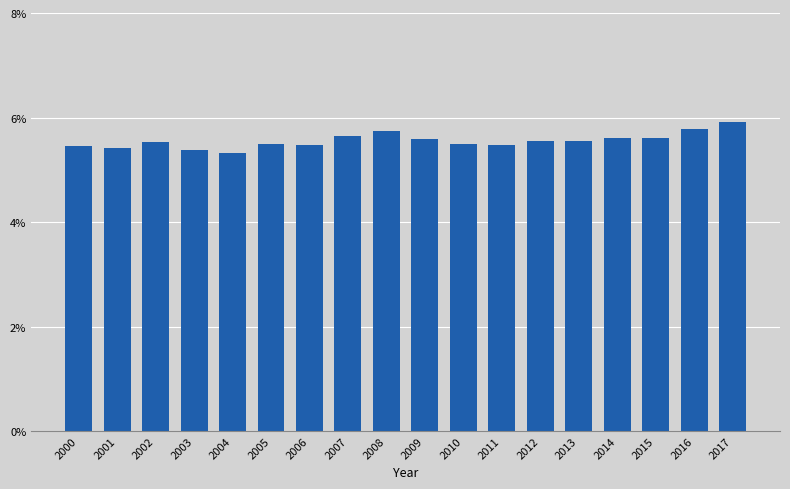

What is the minimum value shown in the chart?

5.3